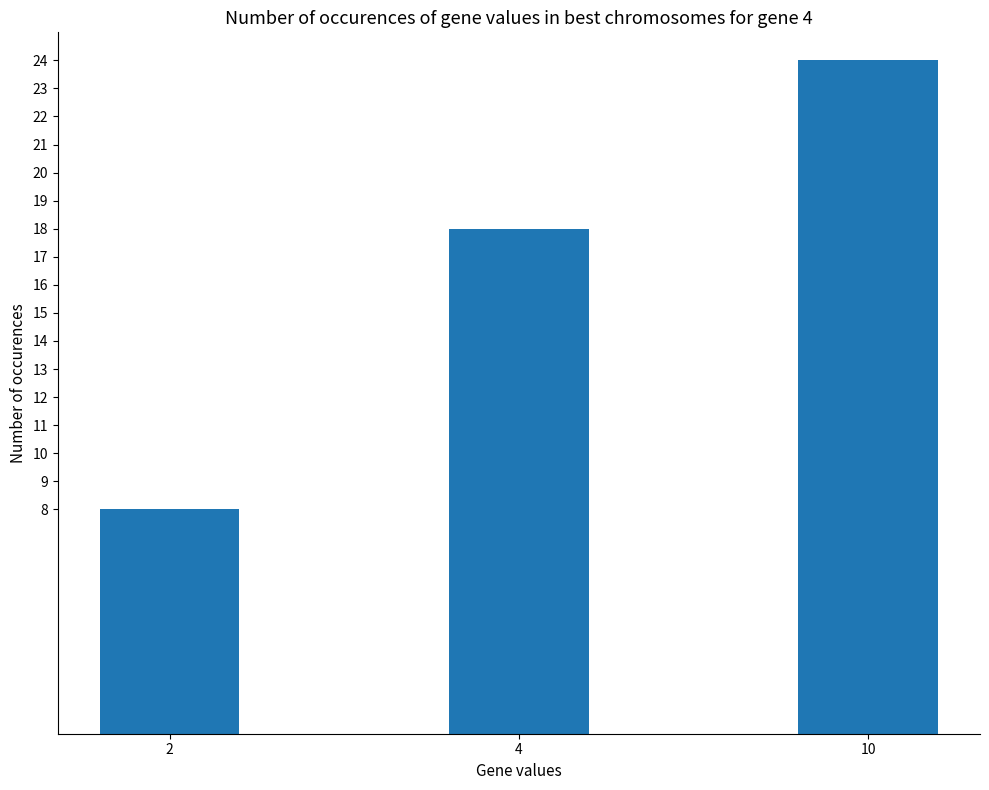

Reading left to right, list all the values displayed in this chart.

8	18	24